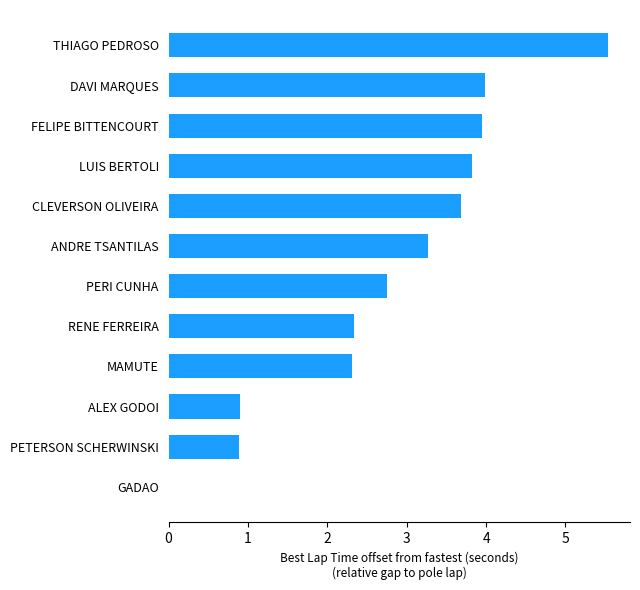

Reading top to bottom, what are all the values shown in this chart?

THIAGO PEDROSO=5.5	DAVI MARQUES=4.0	FELIPE BITTENCOURT=4.0	LUIS BERTOLI=3.8	CLEVERSON OLIVEIRA=3.7	ANDRE TSANTILAS=3.3	PERI CUNHA=2.8	RENE FERREIRA=2.3	MAMUTE=2.3	ALEX GODOI=0.9	PETERSON SCHERWINSKI=0.9	GADAO=0.0